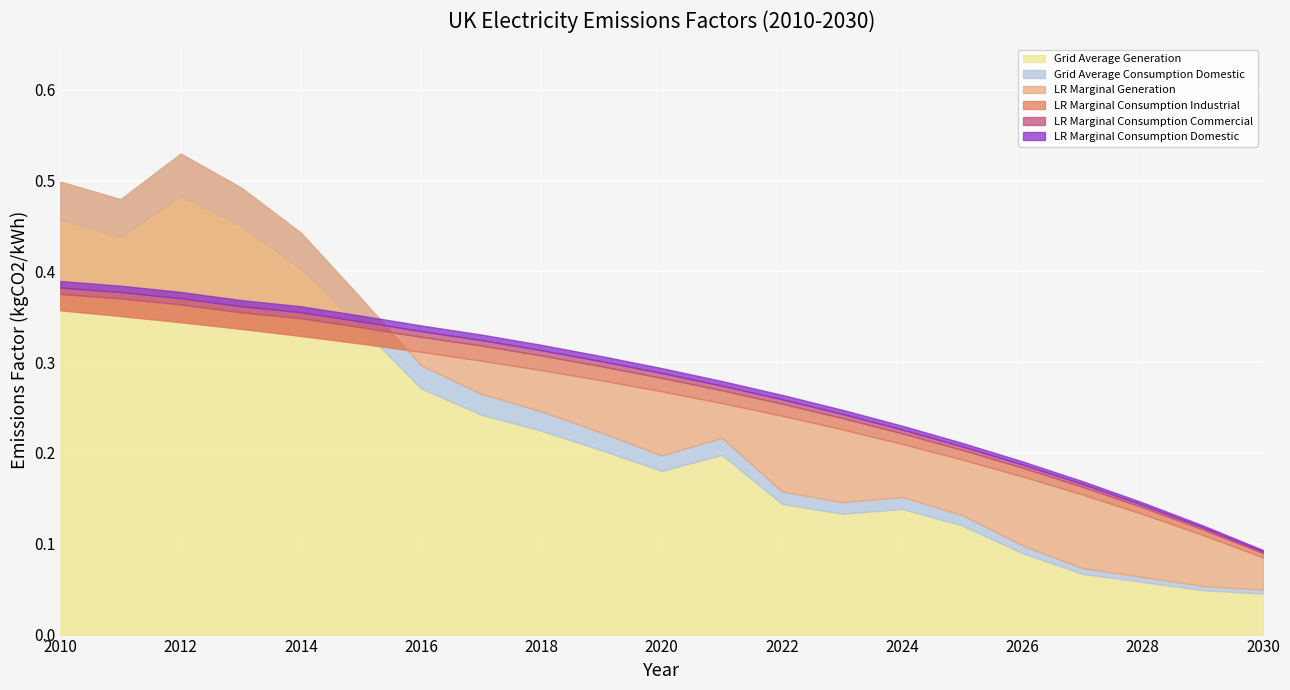

At how many categories does at least one series exceed 0?

21